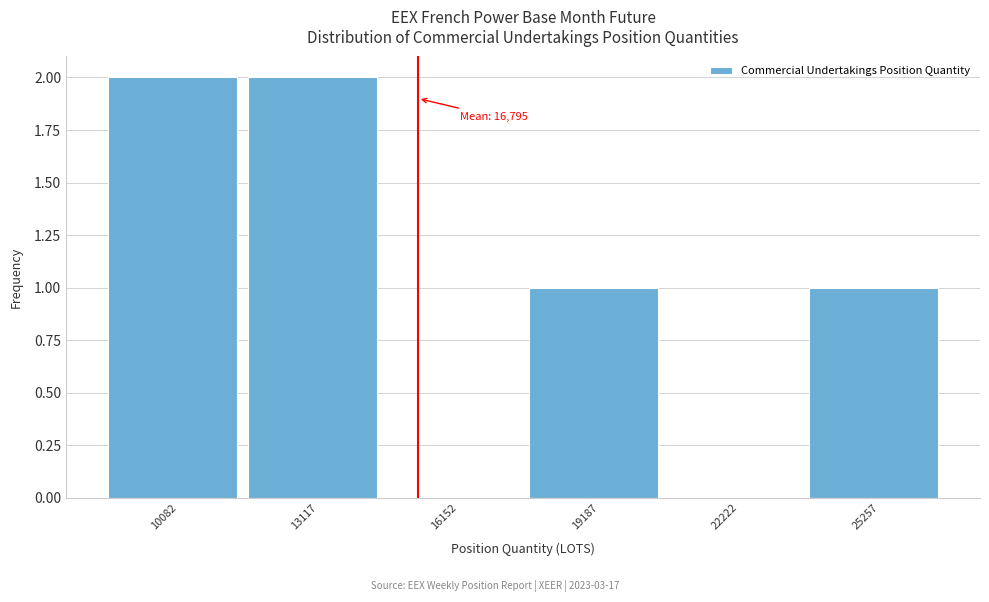

Reading left to right, what are all the values shown in this chart?

10082=2	13117=2	16152=0	19187=1	22222=0	25257=1